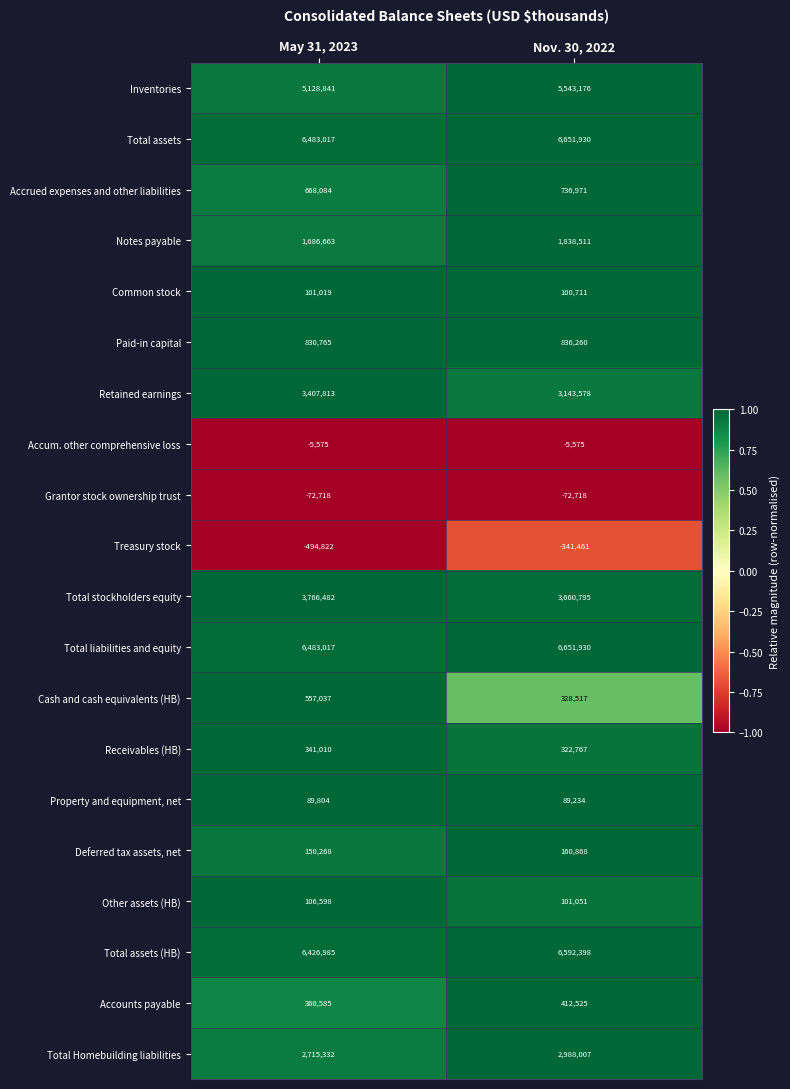

Which category has the highest value across all series?

Nov. 30, 2022